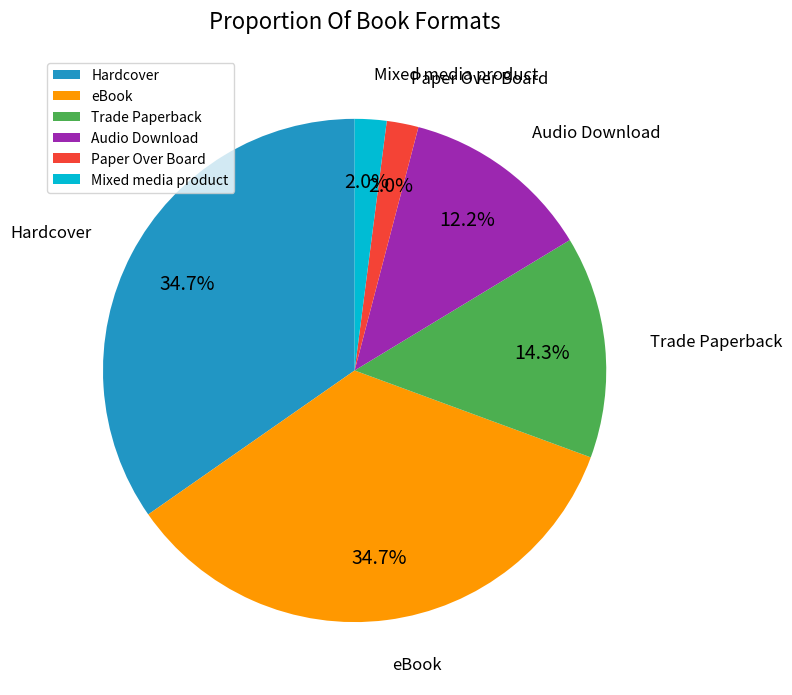

Do Hardcover and Trade Paperback together represent more than half of the pie?

No